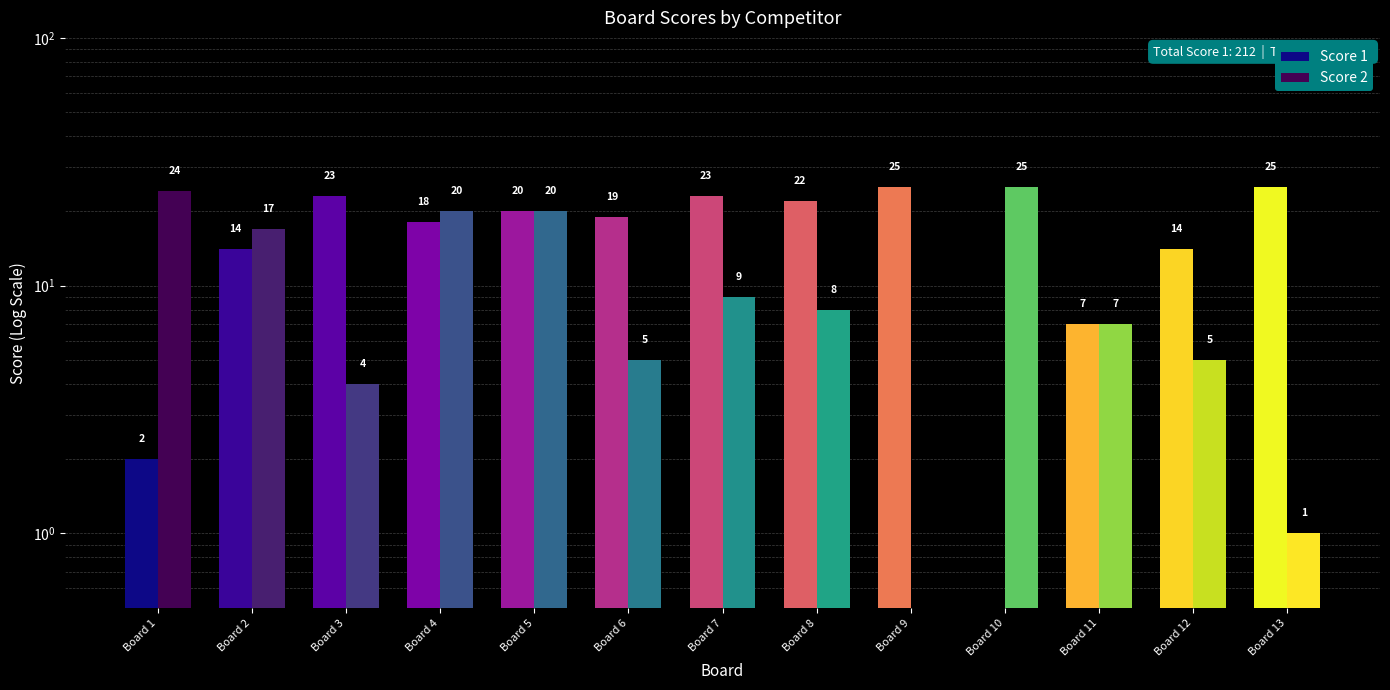

How many series are shown in this chart?

2